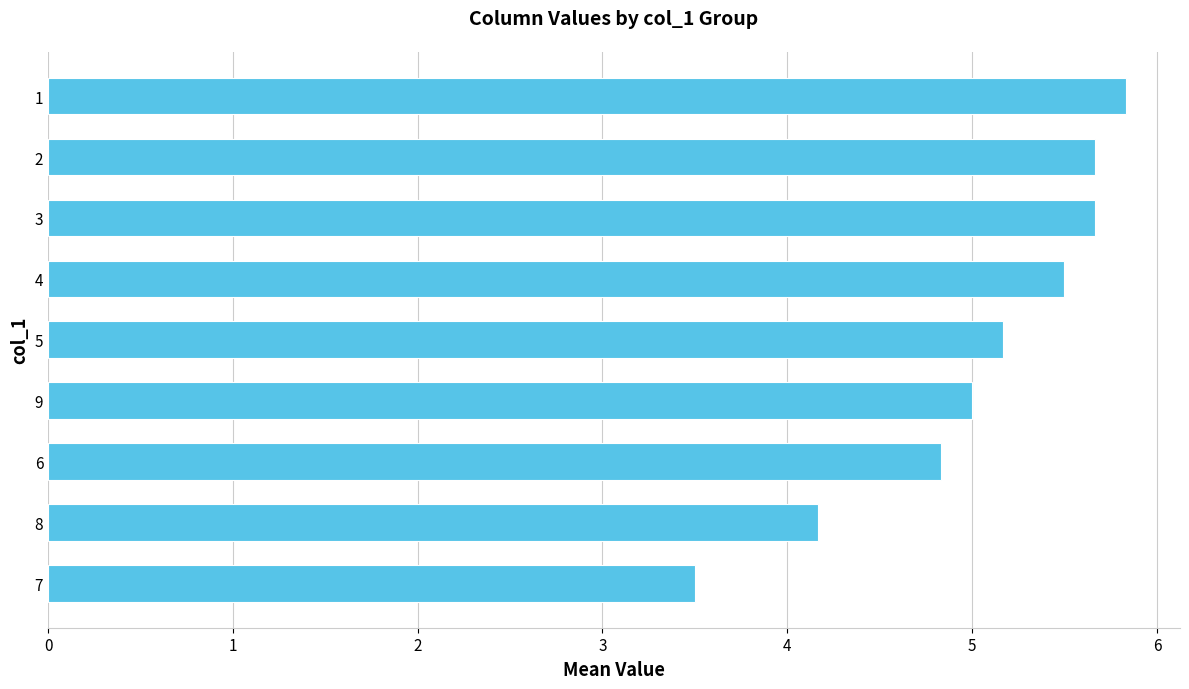

At which label is the value closest to 4?

8